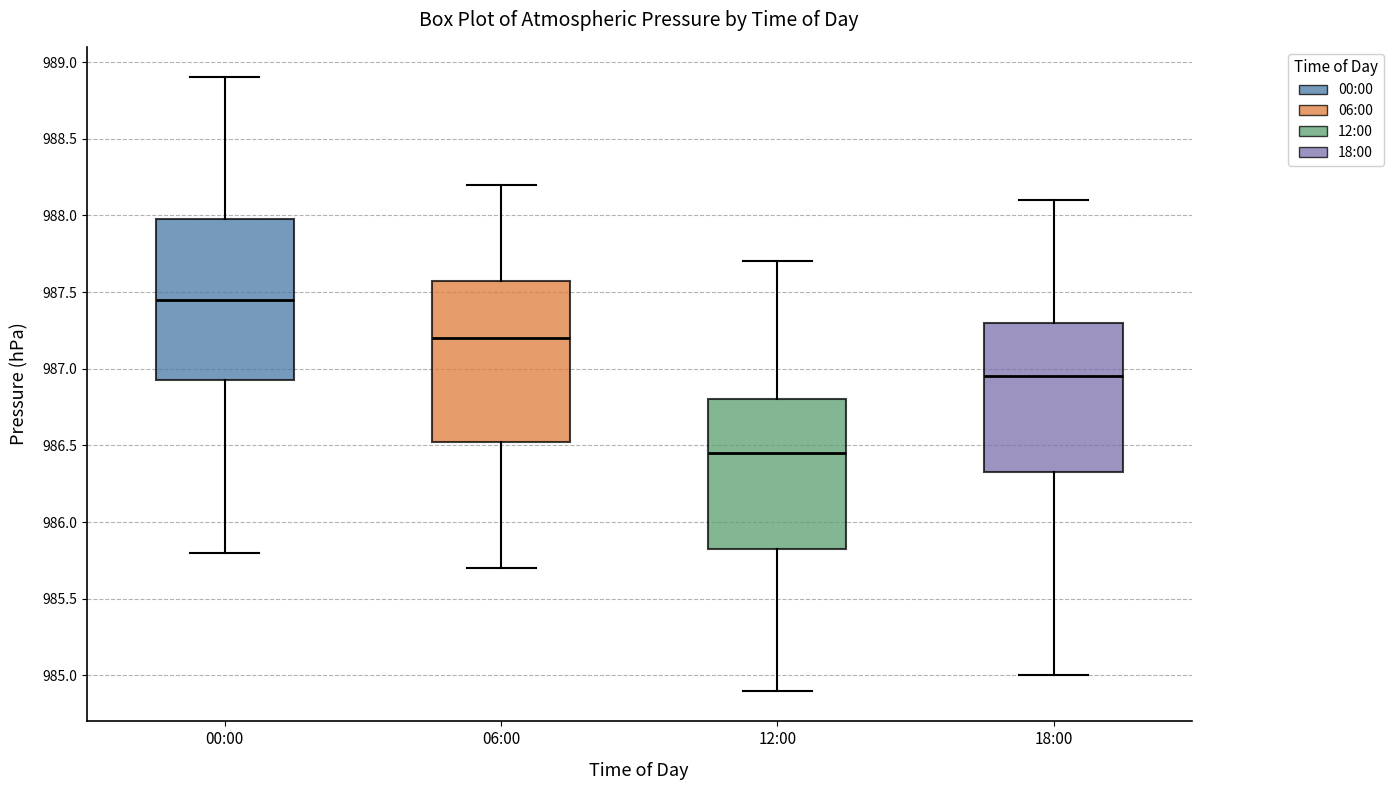

Which box's median line is the highest?

00:00